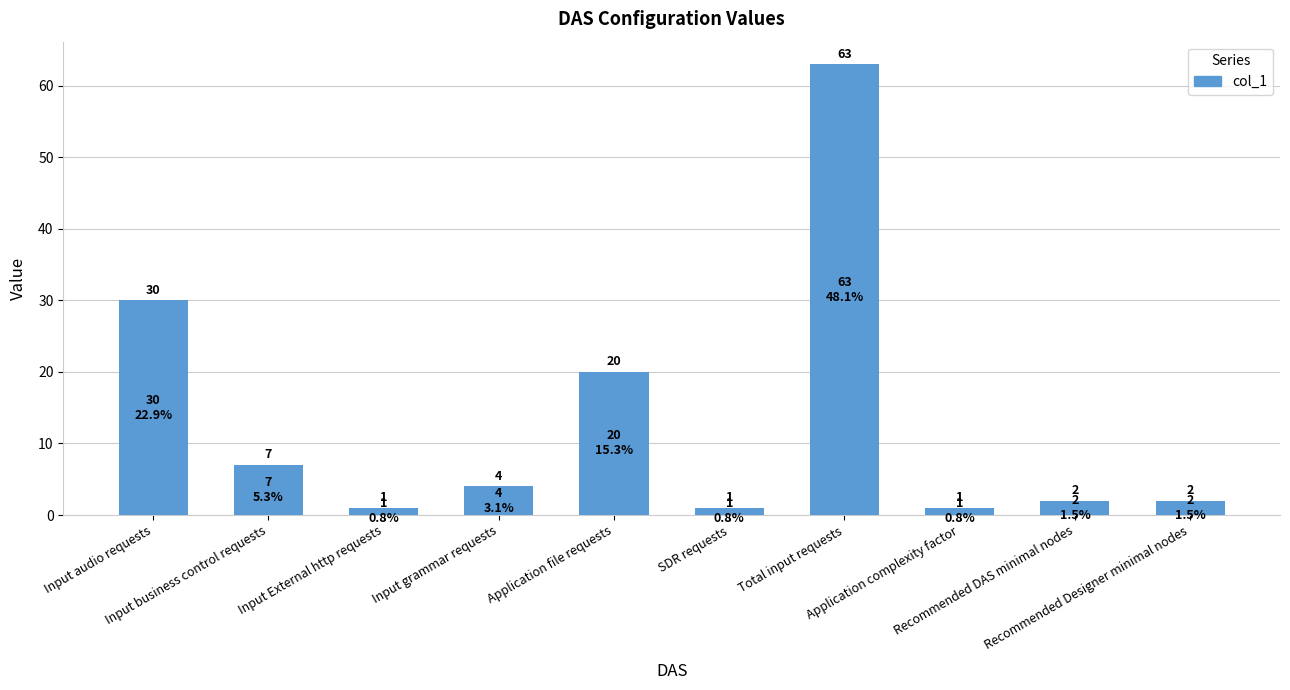

What is the sum of all values?

131